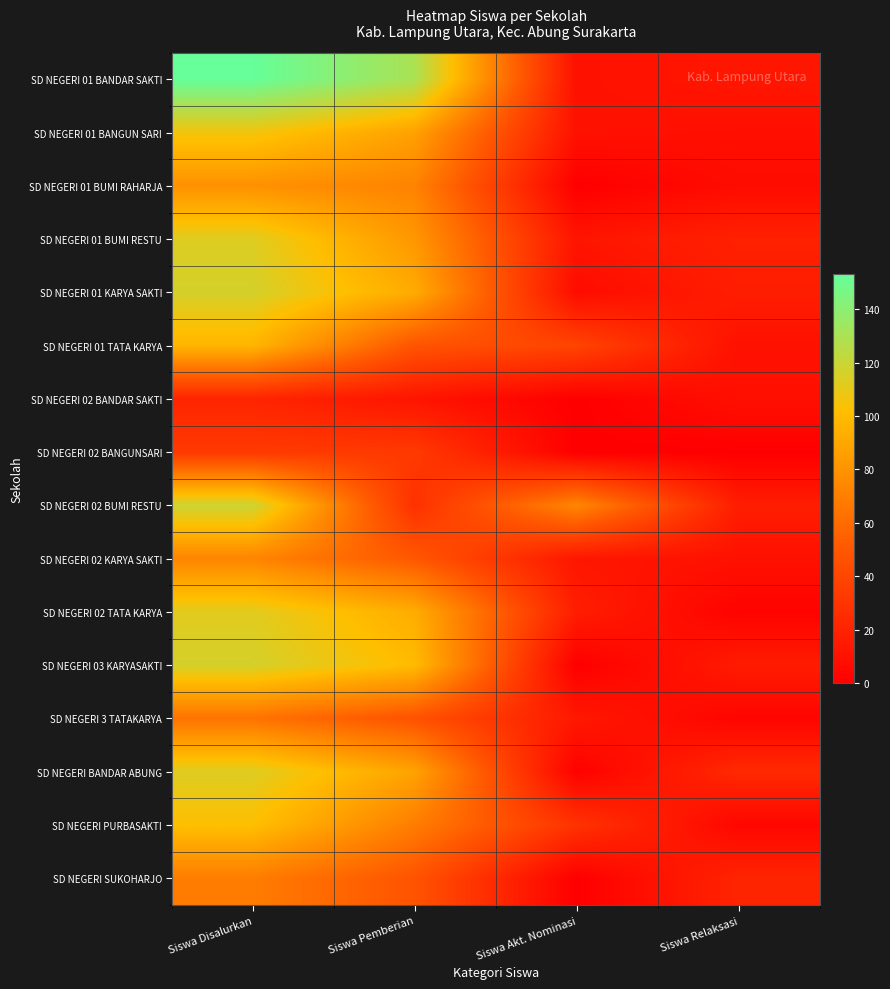

Which series has the widest spread of values?

SD NEGERI 01 BANDAR SAKTI